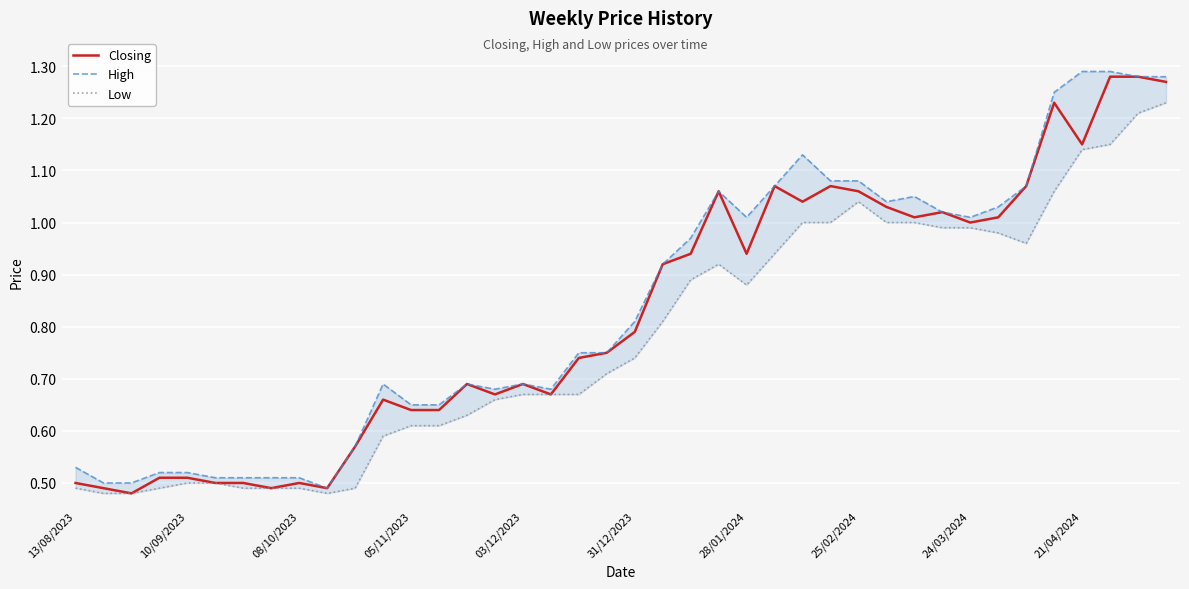

True or false: Closing has a value of 0.5 at 08/10/2023.

True